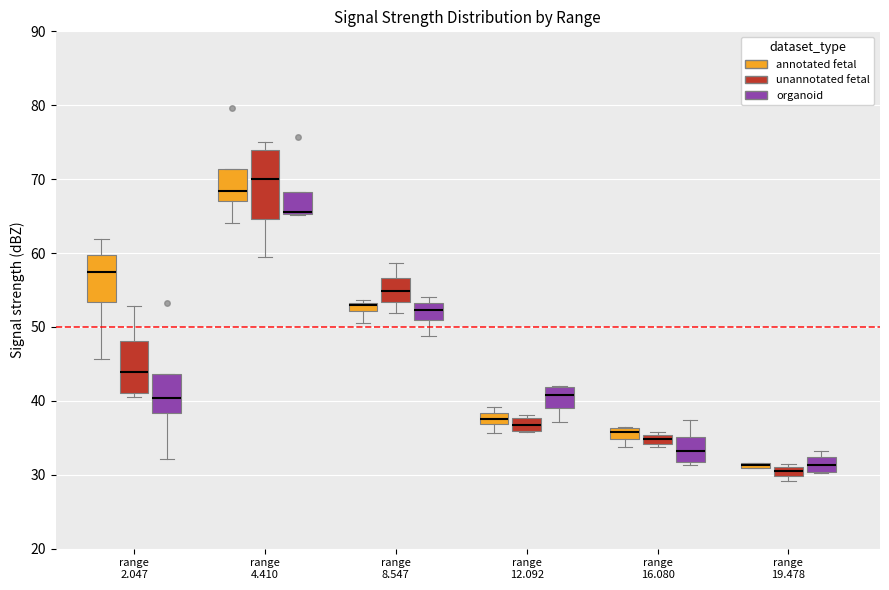

Where does the lower whisker of the box for range 16.080 (annotated fetal) end on the y-axis? The values are not printed on the chart, so give them approximately, as read against the axis.

34